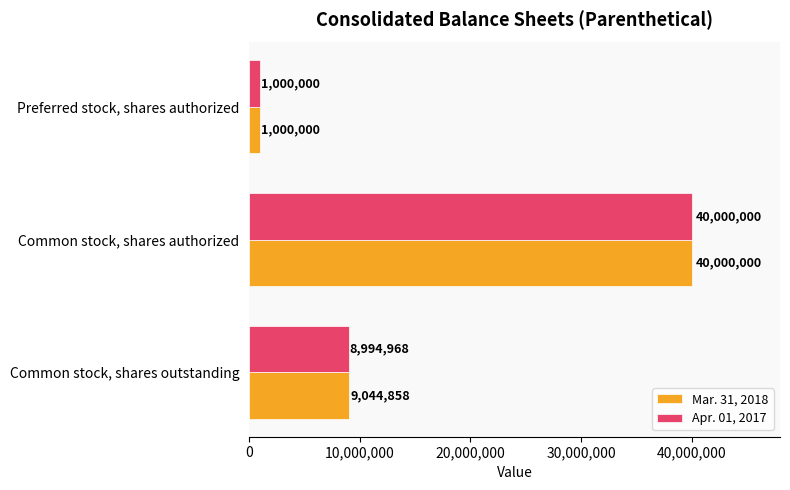

How many categories are shown in the chart?

3